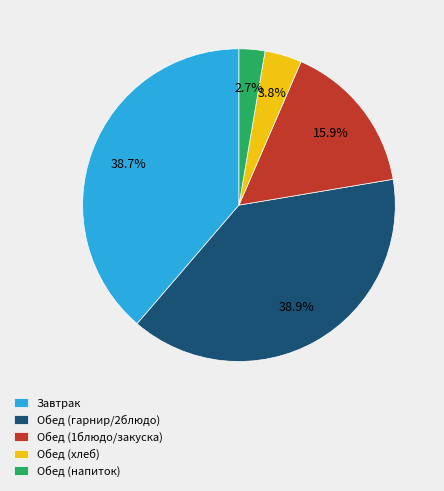

Which slice is the smallest?

Обед (напиток)